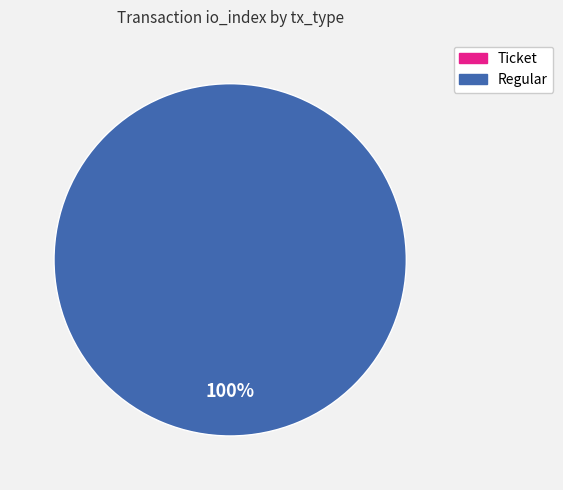

Is Ticket the majority of the pie?

No